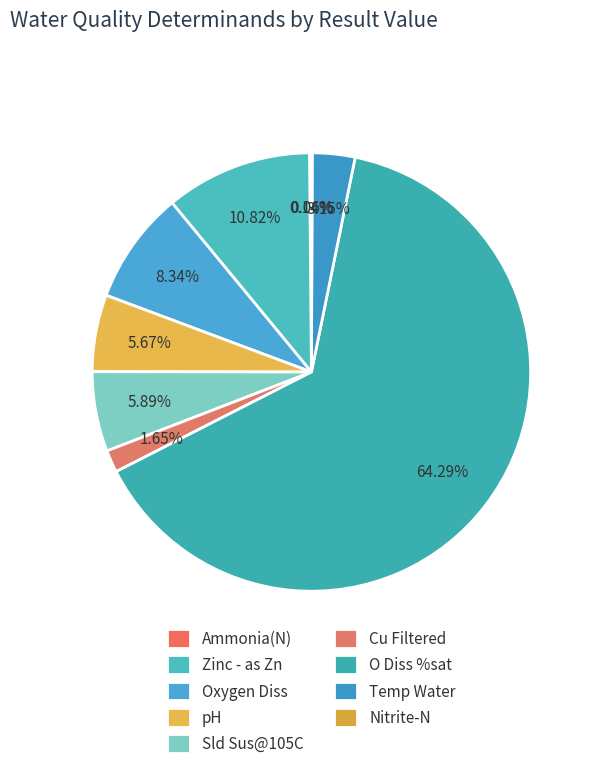

What is the change in value from Oxygen Diss to pH?

-3.7